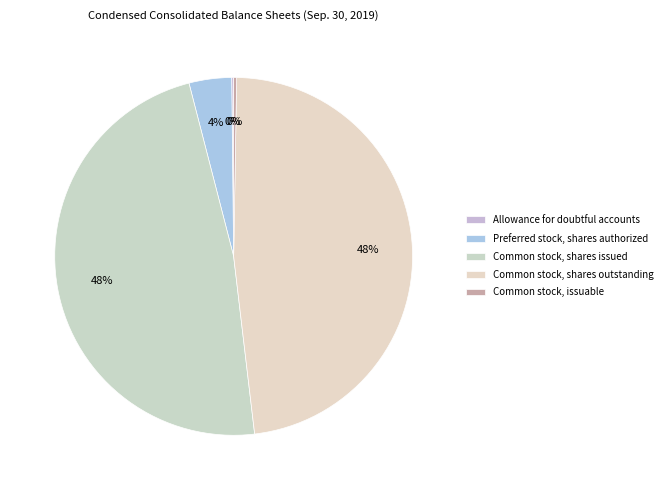

What is the largest slice in the pie chart?

Common stock, shares issued